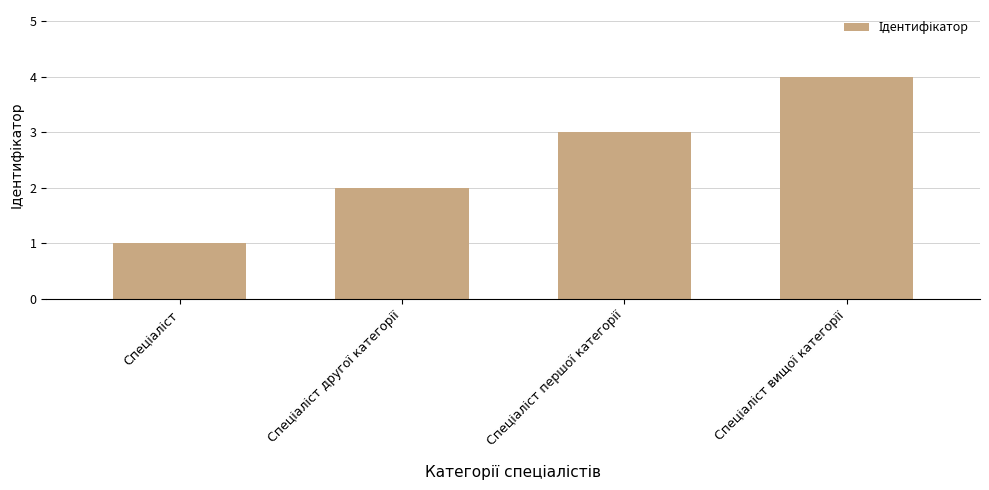

What is the value of the 2nd bar from the left?

2